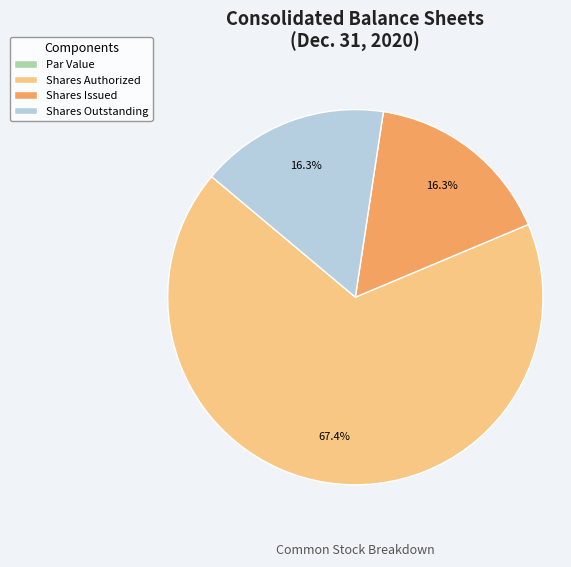

How much of the chart is everything except Shares Authorized?

32.6%